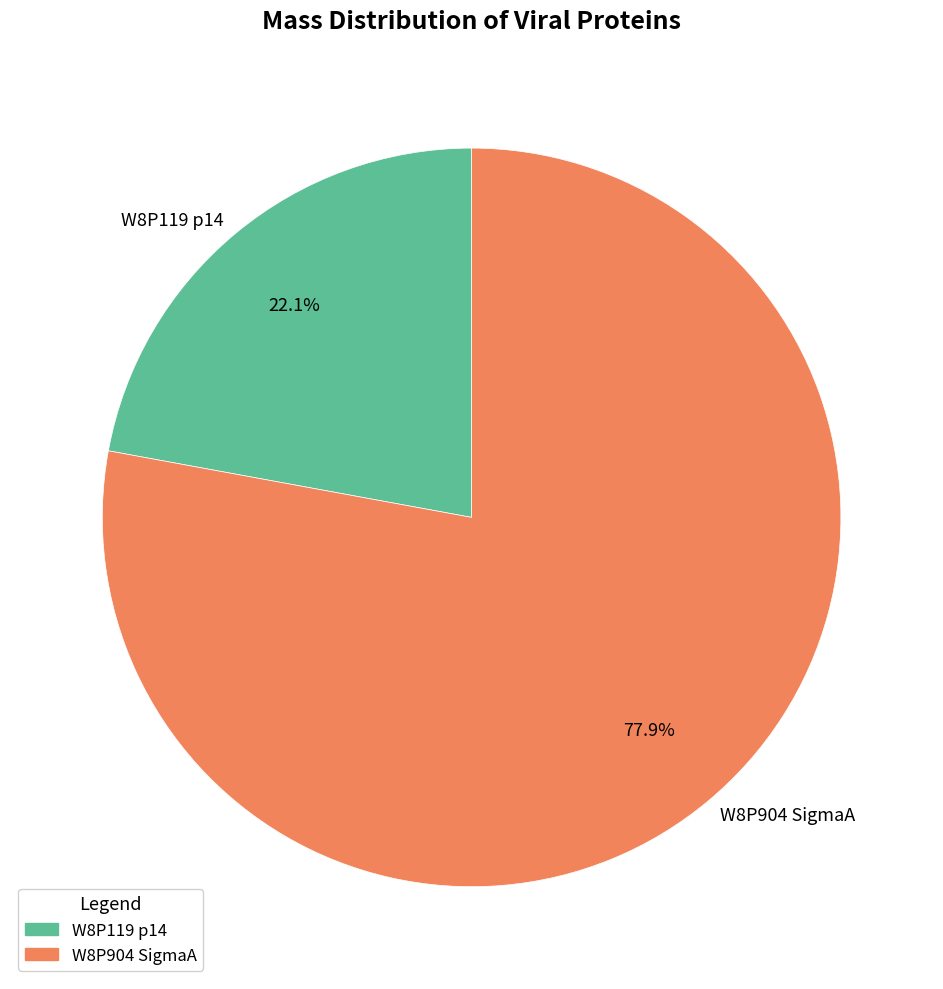

What percentage do W8P904 SigmaA and W8P119 p14 together represent?

100.0%